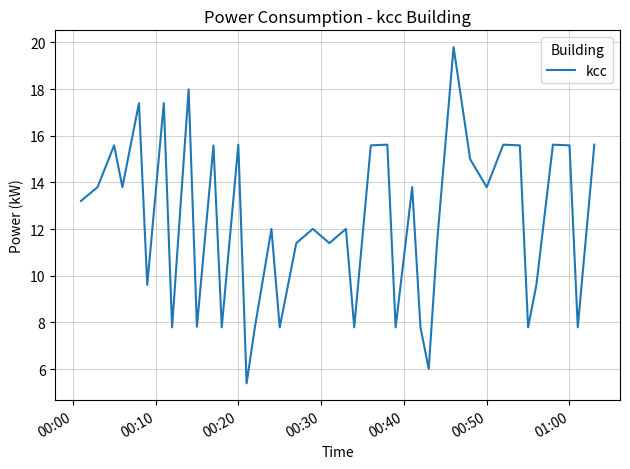

What is the smallest value displayed?

5.4